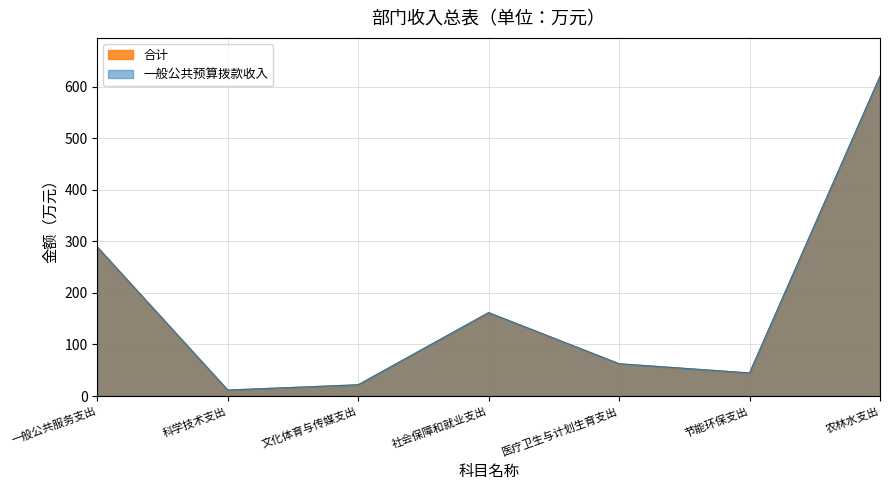

What is the maximum value shown in the chart?

619.9